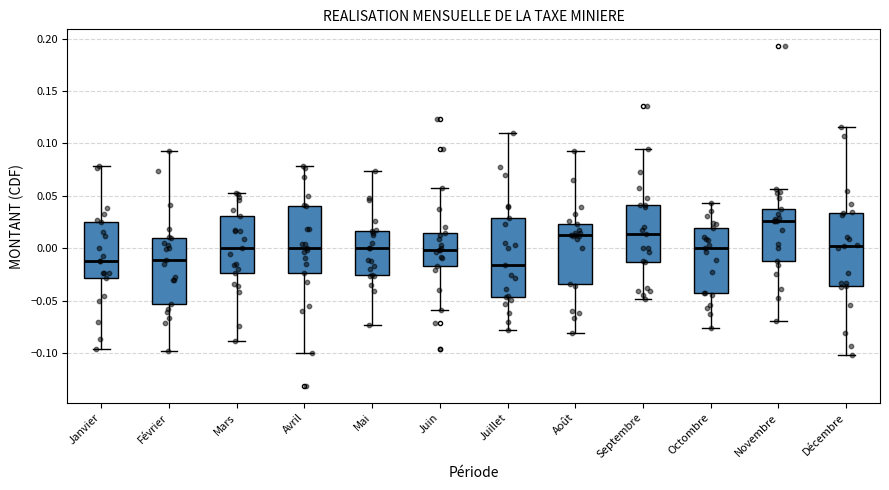

Comparing the boxes themselves (not the whiskers), which one is the tallest?

Juillet